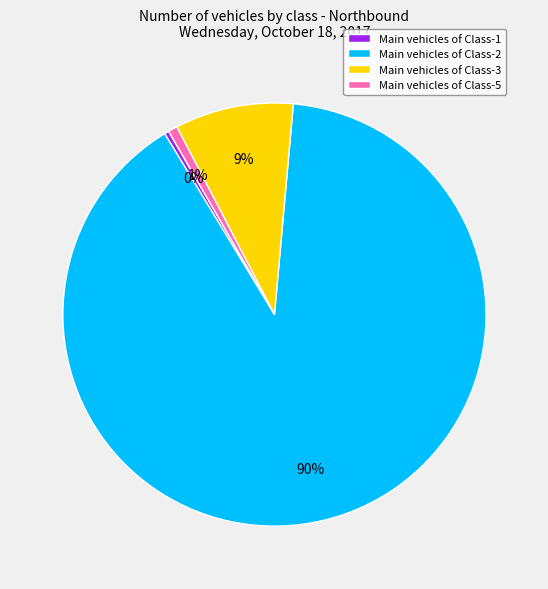

How many segments does this pie chart have?

4